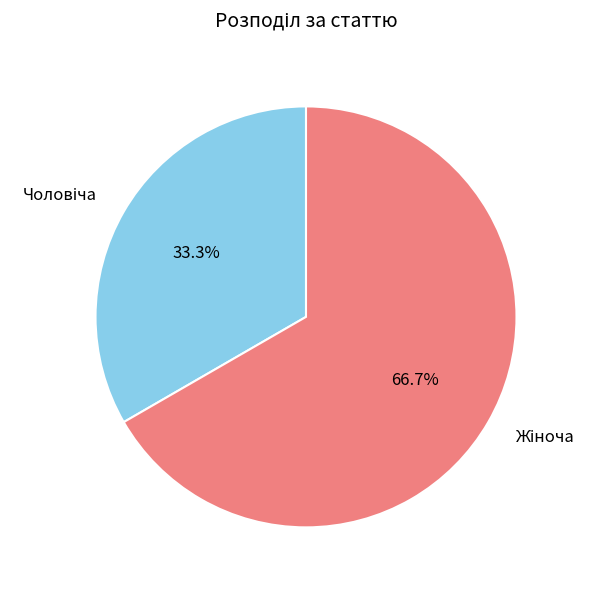

Does any single category account for the majority?

Yes